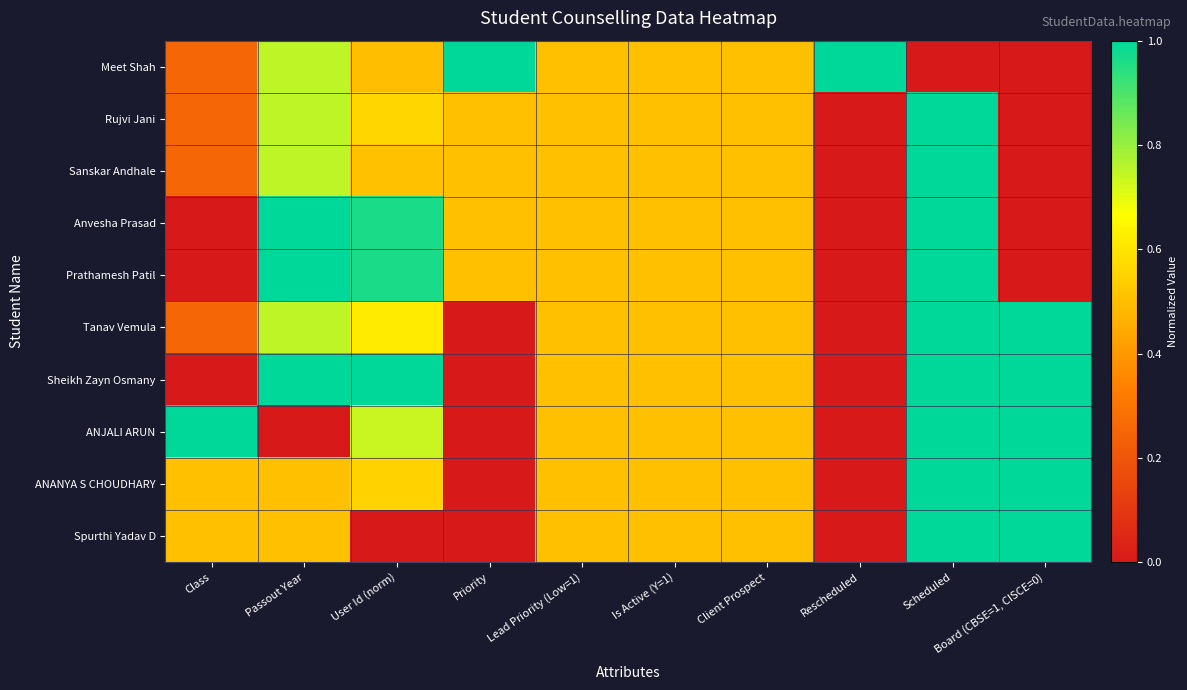

Rank the series by their maximum value, from highest to lowest.

Meet Shah, Rujvi Jani, Sanskar Andhale, Anvesha Prasad, Prathamesh Patil, Tanav Vemula, Sheikh Zayn Osmany, ANJALI ARUN, ANANYA S CHOUDHARY, Spurthi Yadav D